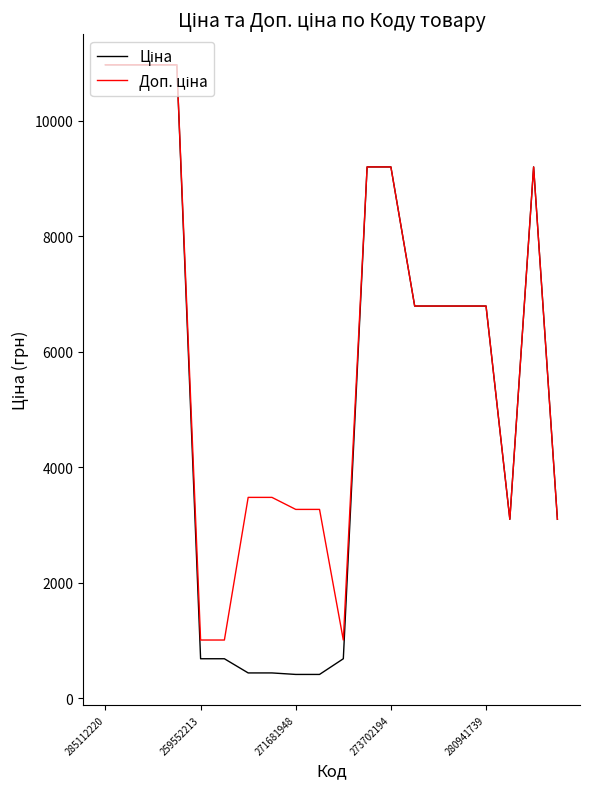

What is the greatest value displayed?

10964.4